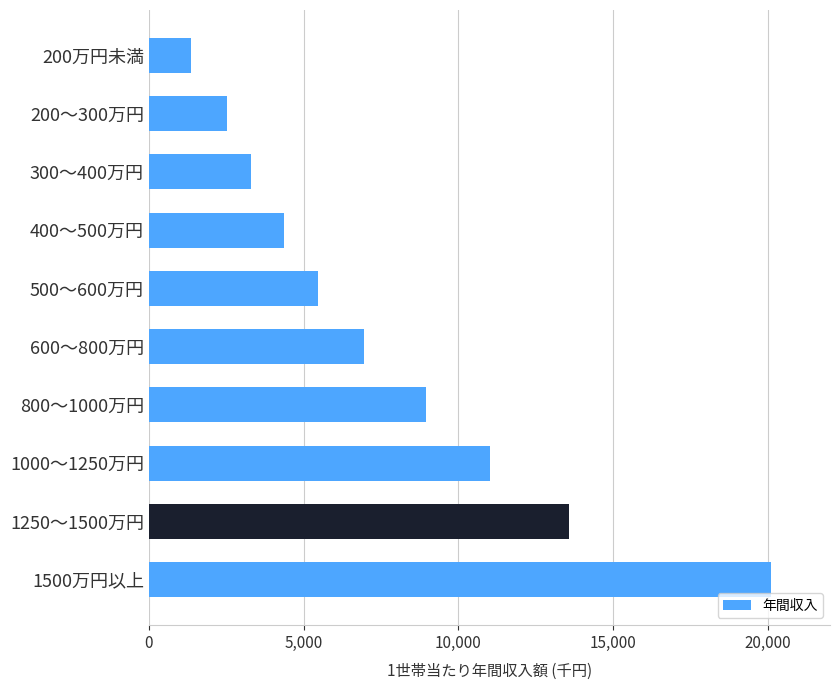

What is the difference between the maximum and minimum values?

18721